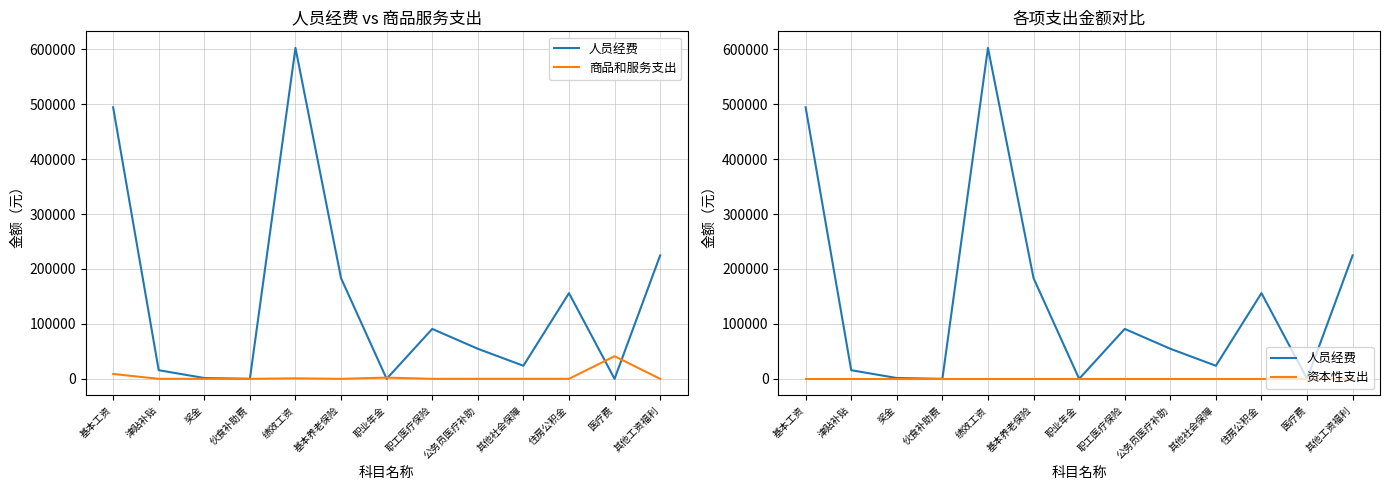

What are all the series names shown in the legend?

人员经费, 商品和服务支出, 资本性支出